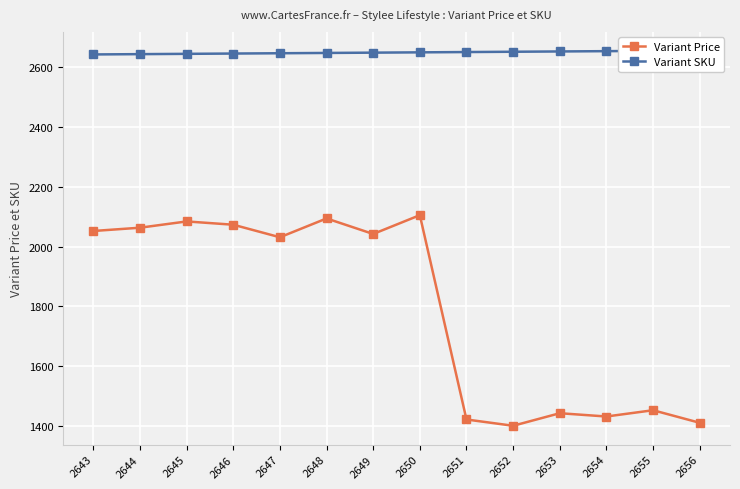

At which label is Variant Price closest to 1752?

2647